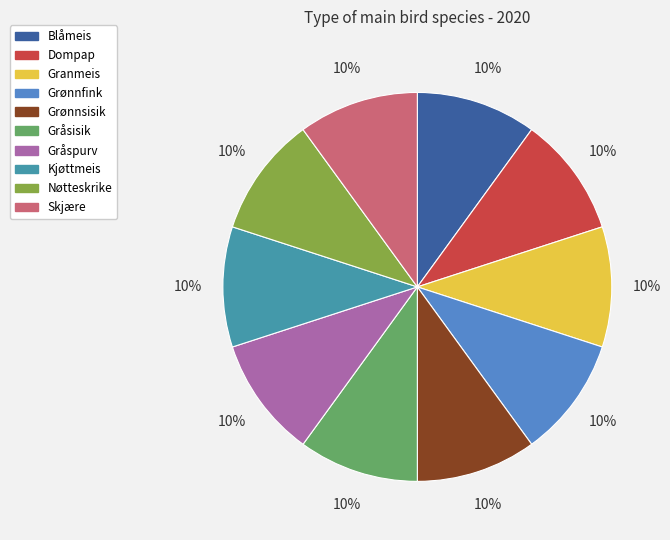

To the nearest percent, what percentage of the pie is Skjære?

10%